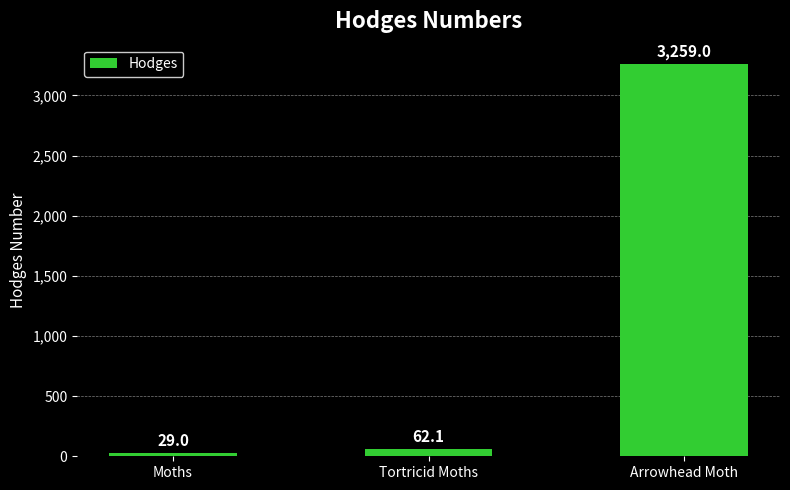

Reading left to right, extract all data points from this chart.

Moths=29.0	Tortricid Moths=62.1	Arrowhead Moth=3259.0